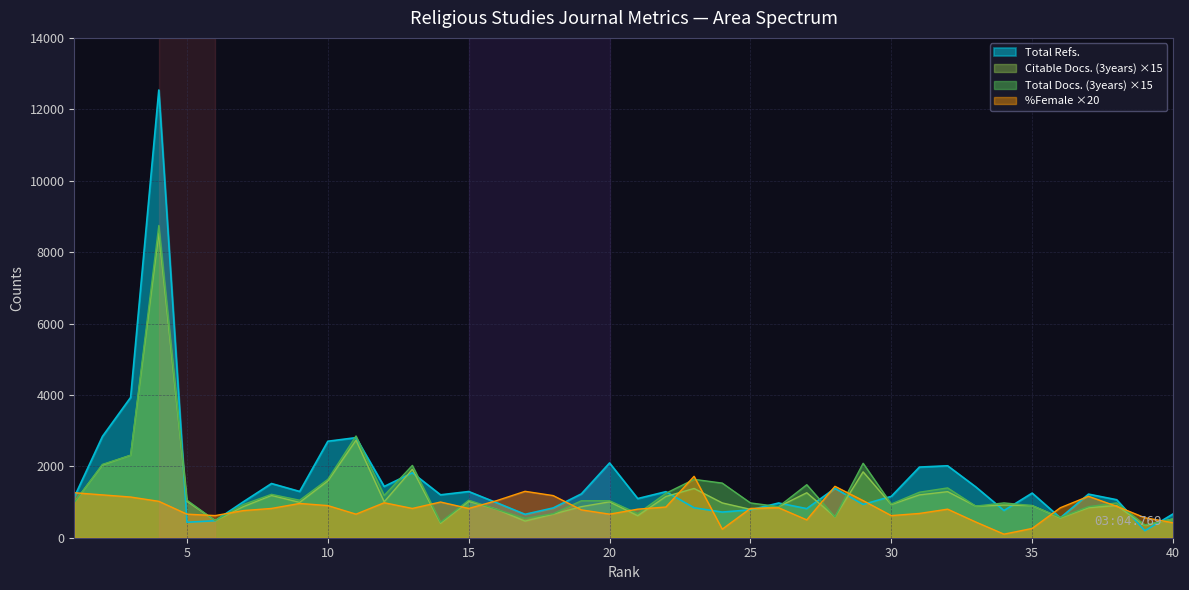

Read the %Female value at 21, to the nearest 100.

800